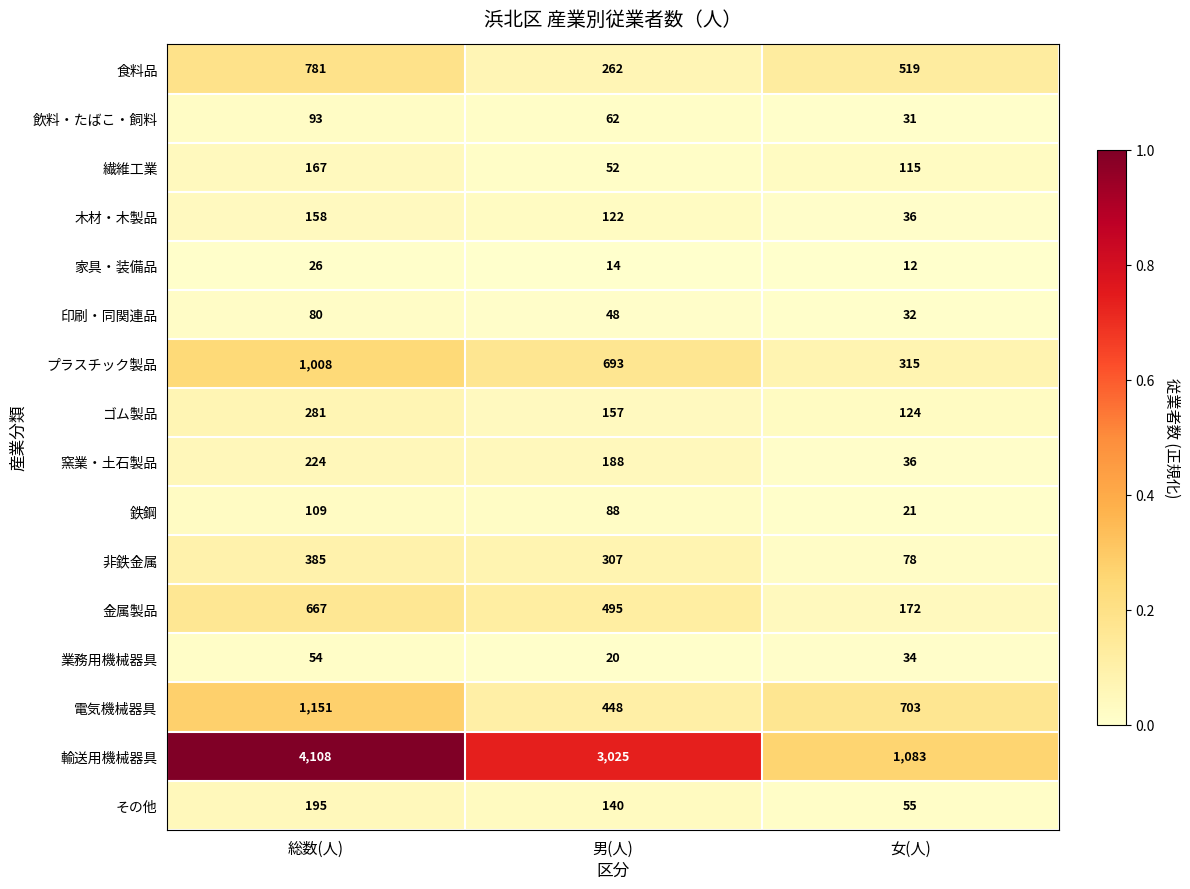

Rank the series at 総数(人) from highest to lowest value.

輸送用機械器具, 電気機械器具, プラスチック製品, 食料品, 金属製品, 非鉄金属, ゴム製品, 窯業・土石製品, その他, 繊維工業, 木材・木製品, 鉄鋼, 飲料・たばこ・飼料, 印刷・同関連品, 業務用機械器具, 家具・装備品